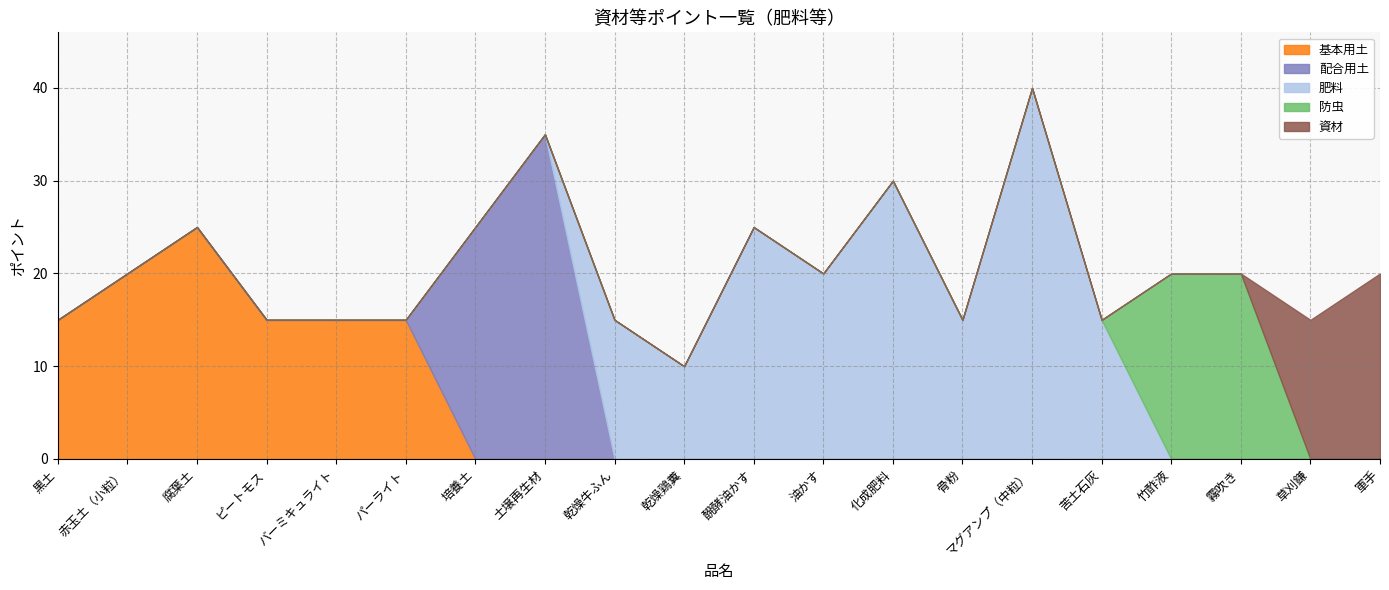

What is the average value of the 配合用土 series?

3